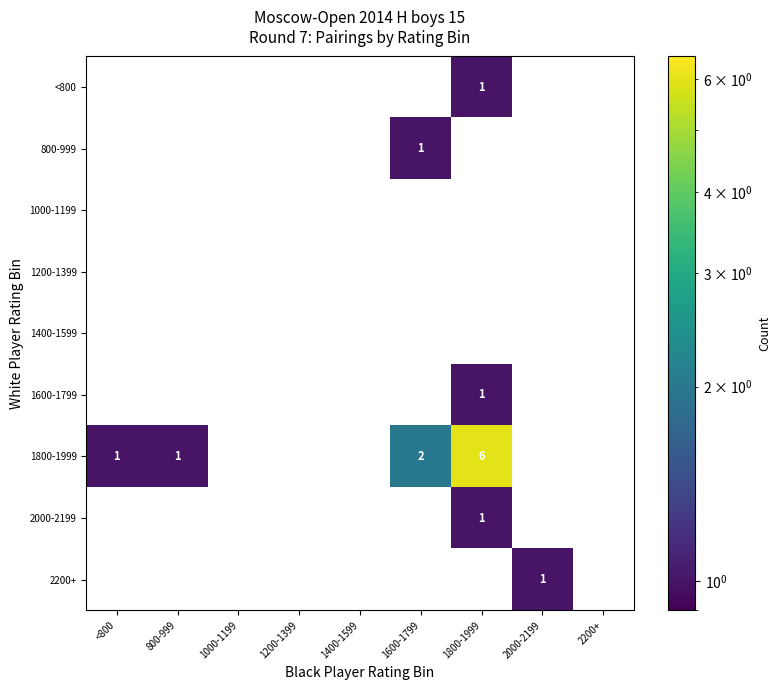

Is it true that 2000-2199 equals 1 at 1200-1399?

False